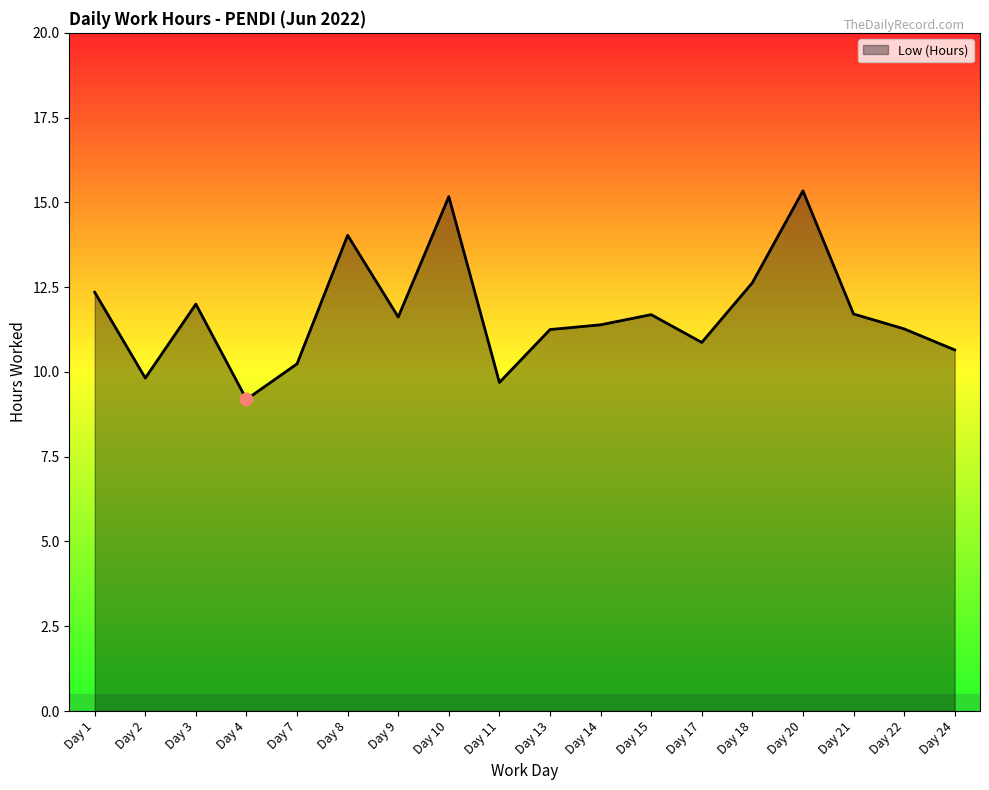

What is the change in value from Day 11 to Day 22?

+1.6